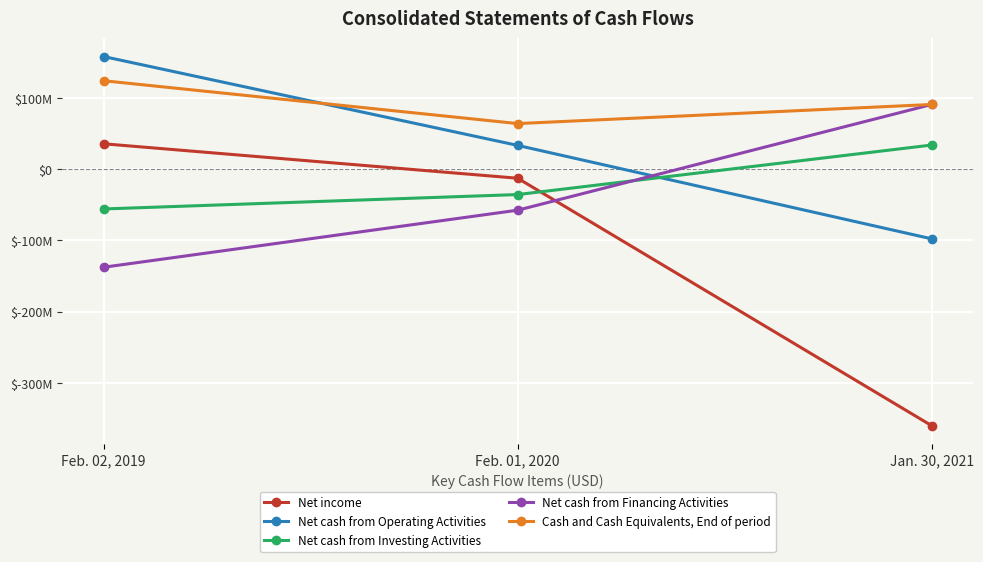

What are all the series names shown in the legend?

Net income, Net cash from Operating Activities, Net cash from Investing Activities, Net cash from Financing Activities, Cash and Cash Equivalents, End of period